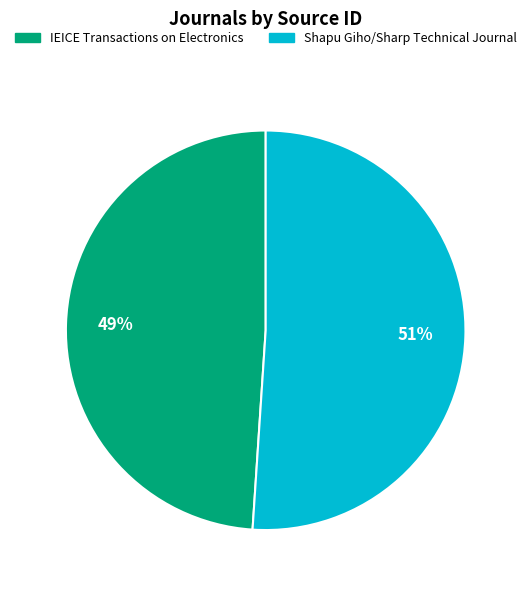

Combined, do IEICE Transactions on Electronics and Shapu Giho/Sharp Technical Journal account for over 50%?

Yes